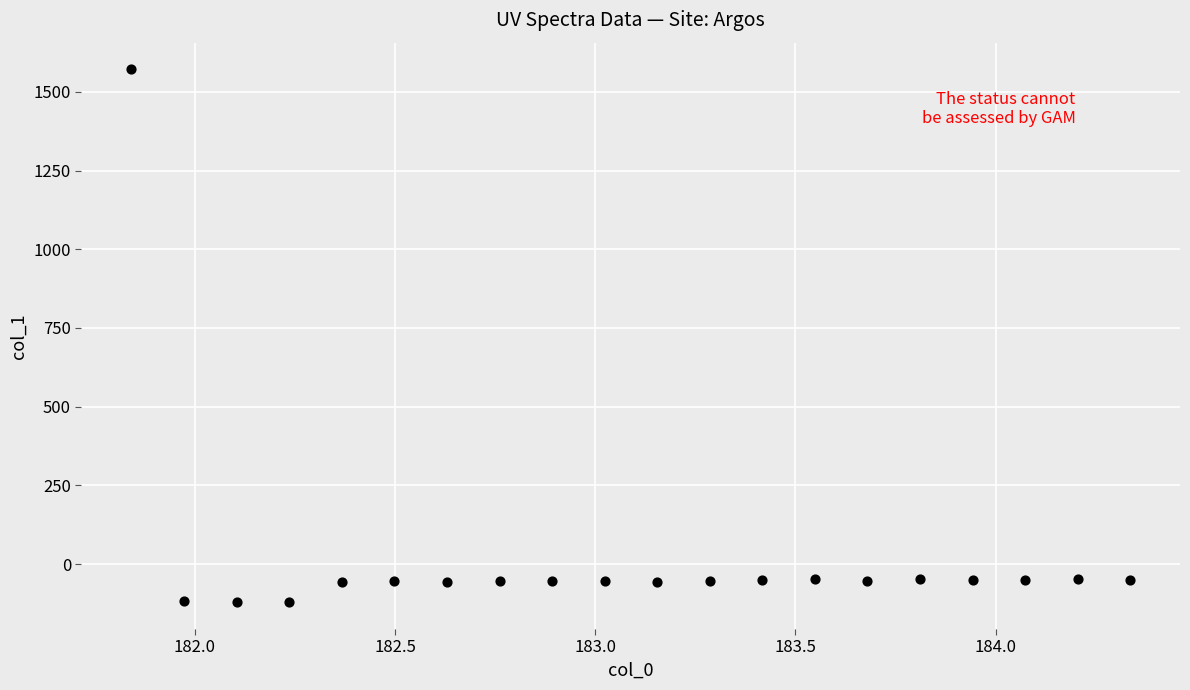

What is the range of Y values (max minus min)?

1693.6